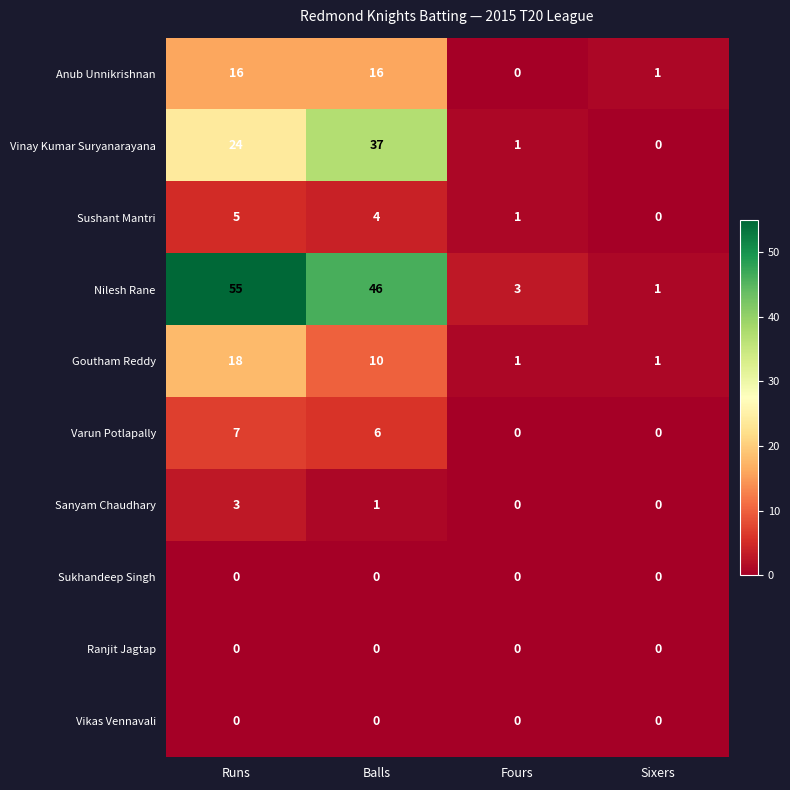

What is the difference between the second highest and minimum values in the Anub Unnikrishnan series?

16